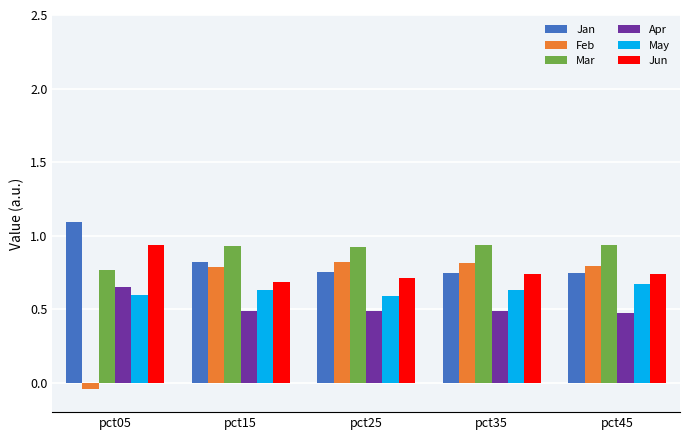

Which label corresponds to the smallest value in the chart?

pct05